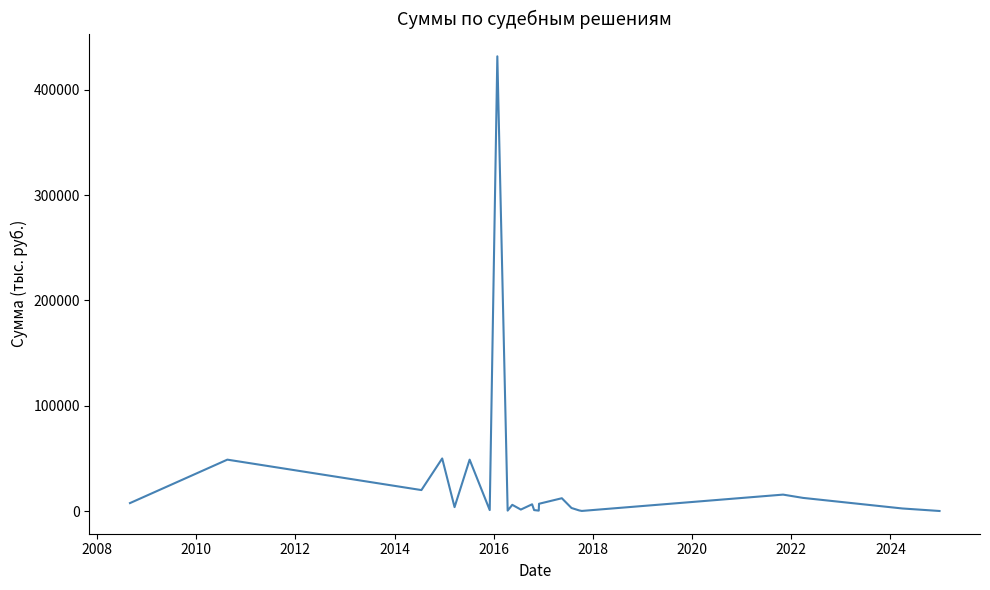

What is the maximum value shown in the chart?

431650.0